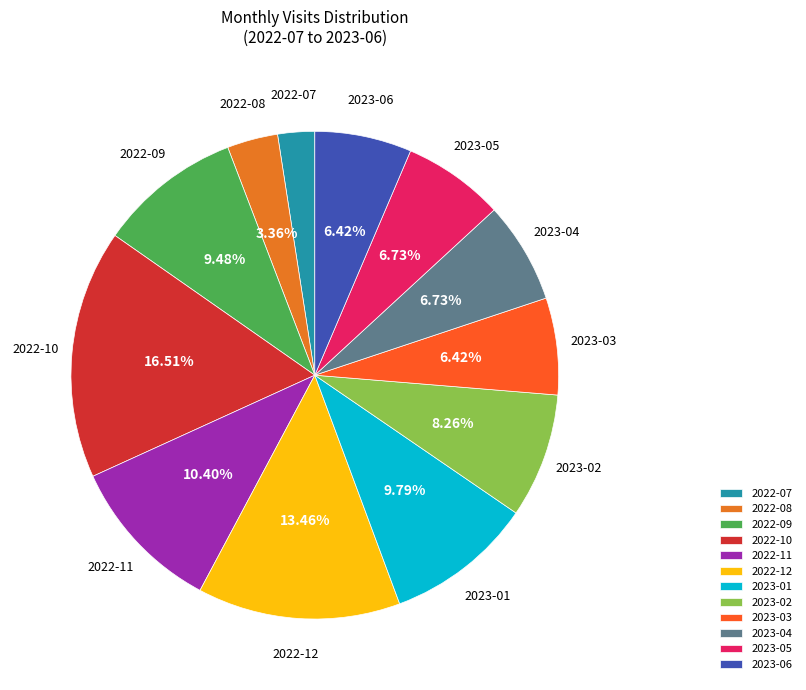

Which slice is the largest?

2022-10